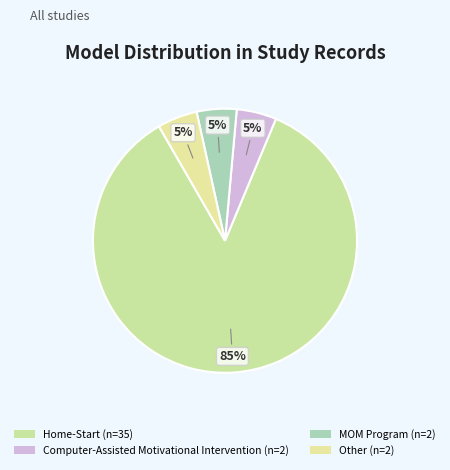

Rank the categories by value from highest to lowest.

Home-Start, Computer-Assisted Motivational Intervention, MOM Program, Other